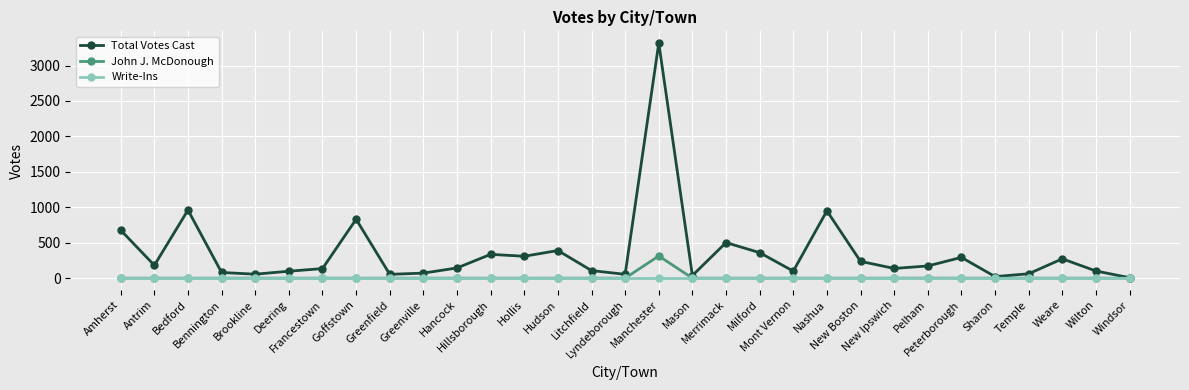

True or false: Total Votes Cast has more than 1 interior local peaks.

True